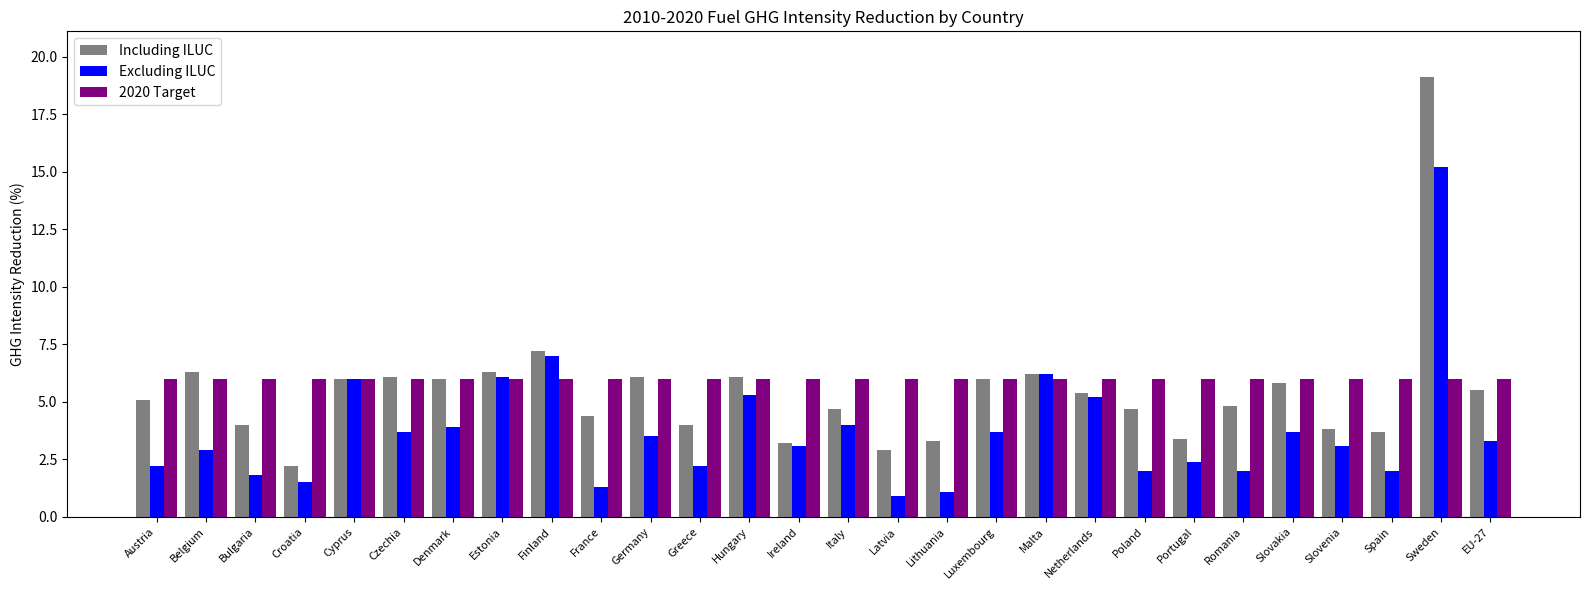

What is the difference between the highest and lowest values at Croatia?

4.5